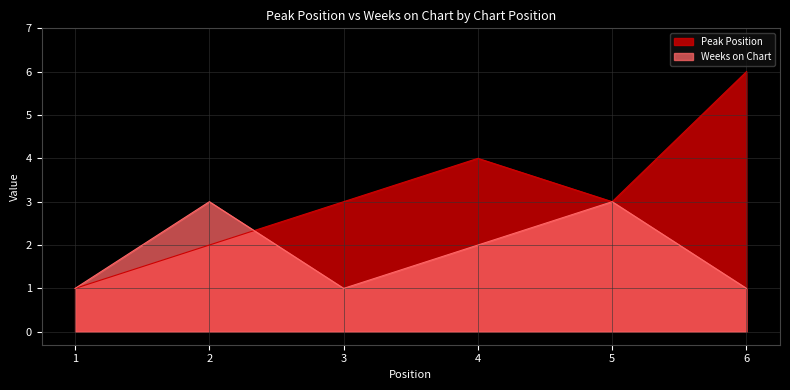

List the series in order of their overall mean, lowest first.

Weeks on Chart, Peak Position